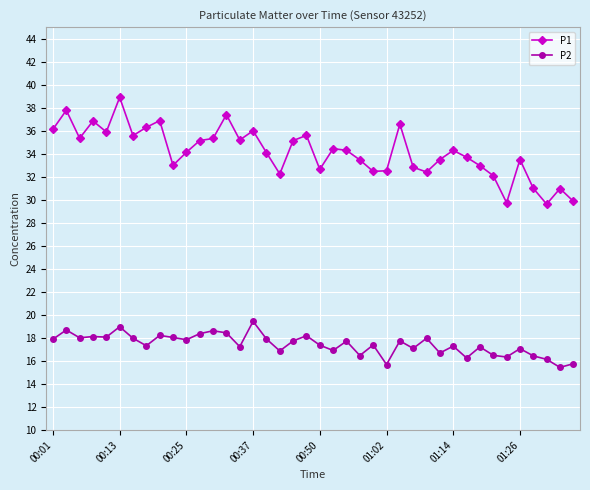

True or false: P1 and P2 cross at least once.

False